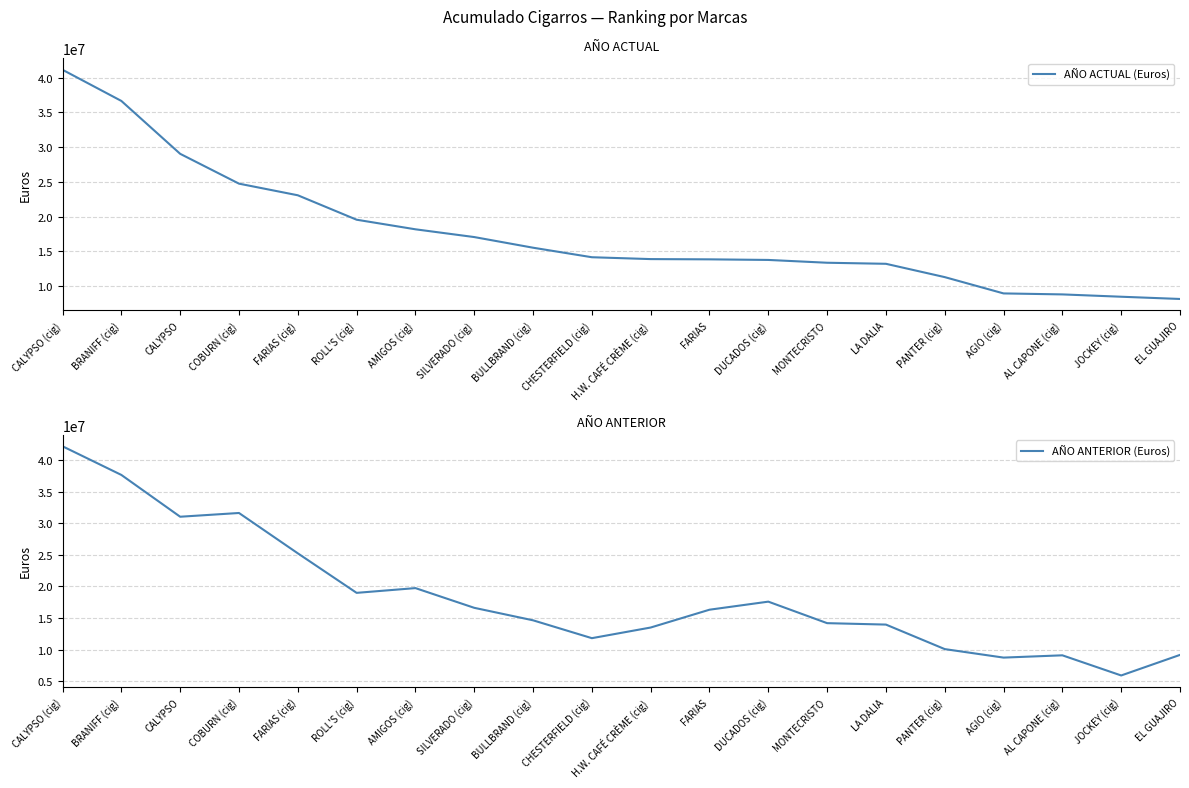

In AÑO ANTERIOR (Euros), how many points are higher than both neighbors (excluding endpoints)?

4